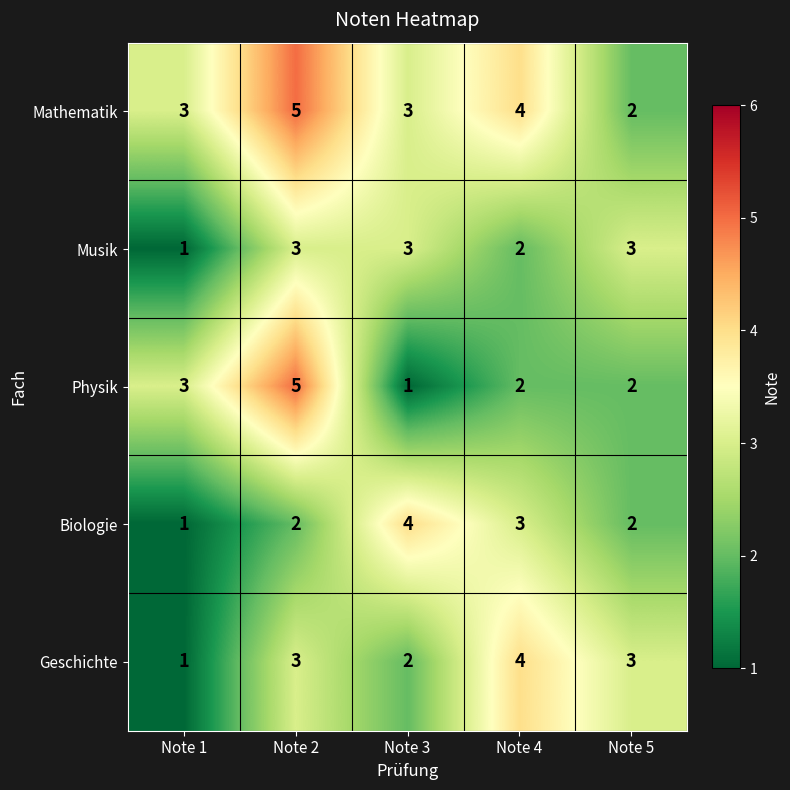

True or false: Geschichte has a value of 2 at Note 3.

True